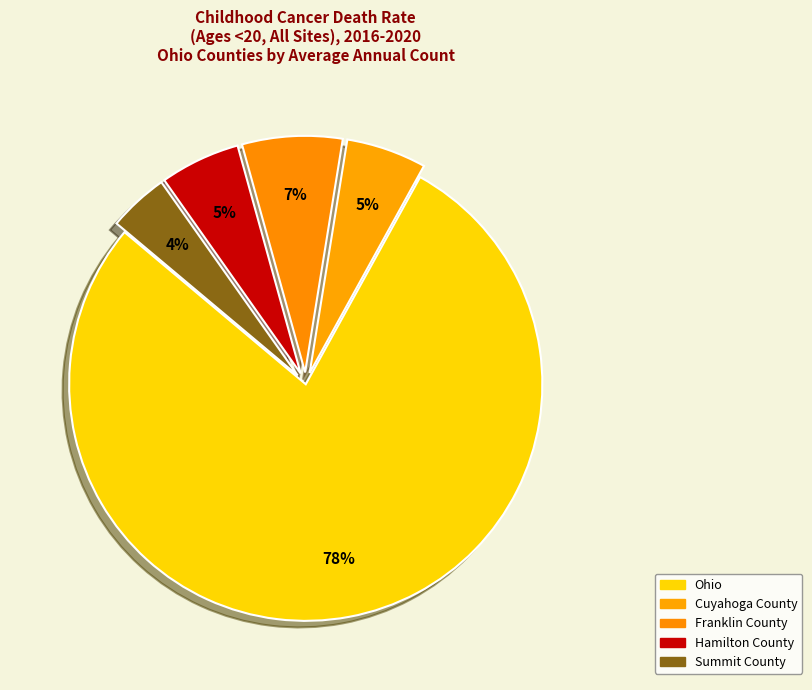

What percentage is the Ohio slice, to the nearest percent?

78%